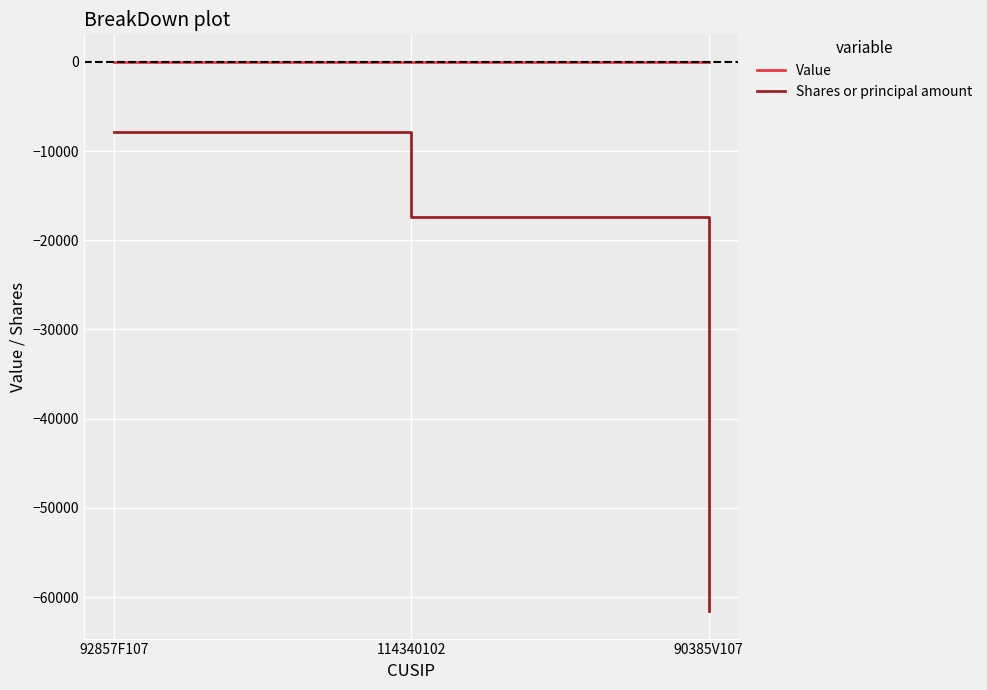

Where is Shares or principal amount nearest to the value -34741?

114340102